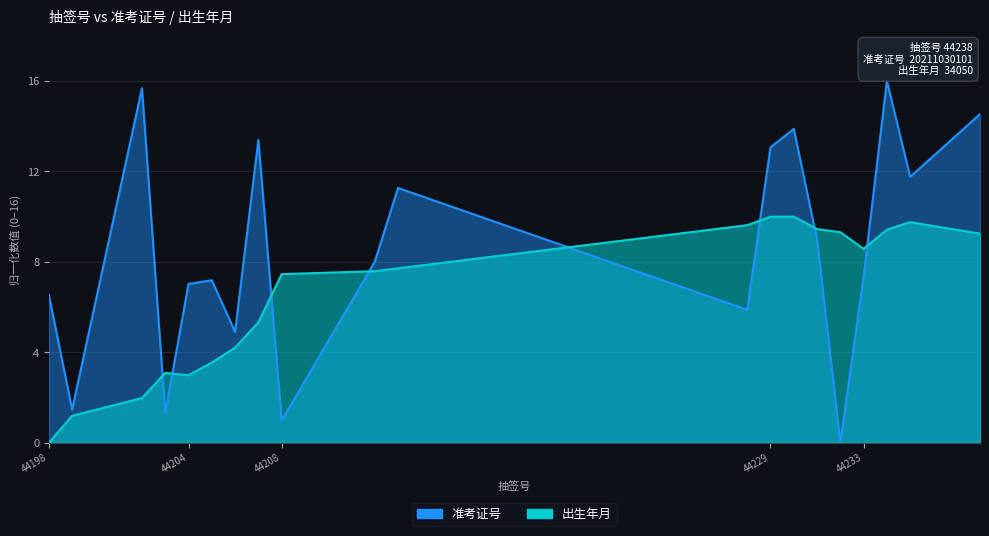

At how many categories does at least one series exceed 9?

11